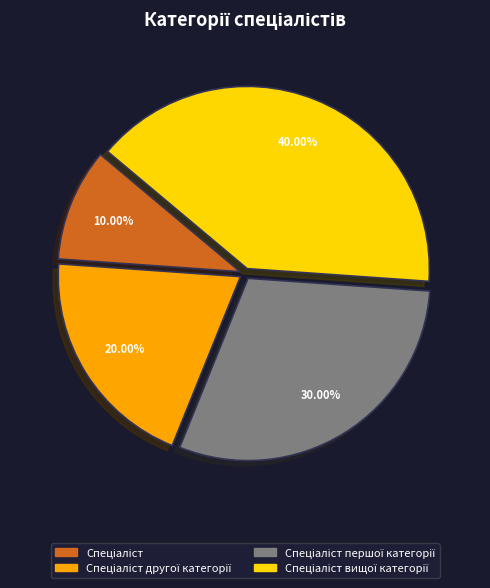

Is there any slice that represents more than half of the pie?

No